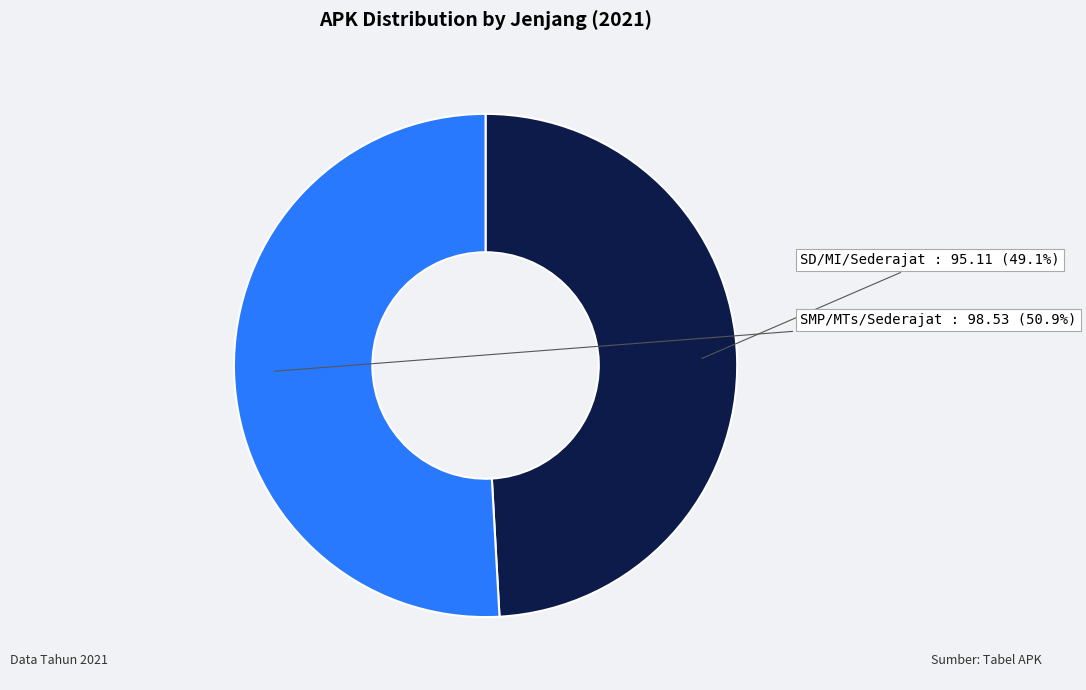

Is there any slice that represents more than half of the pie?

Yes